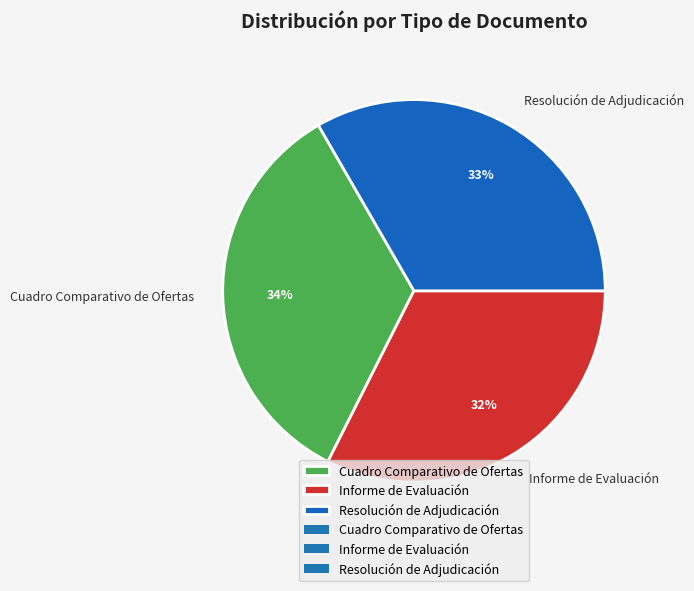

Count the number of slices in the pie.

3